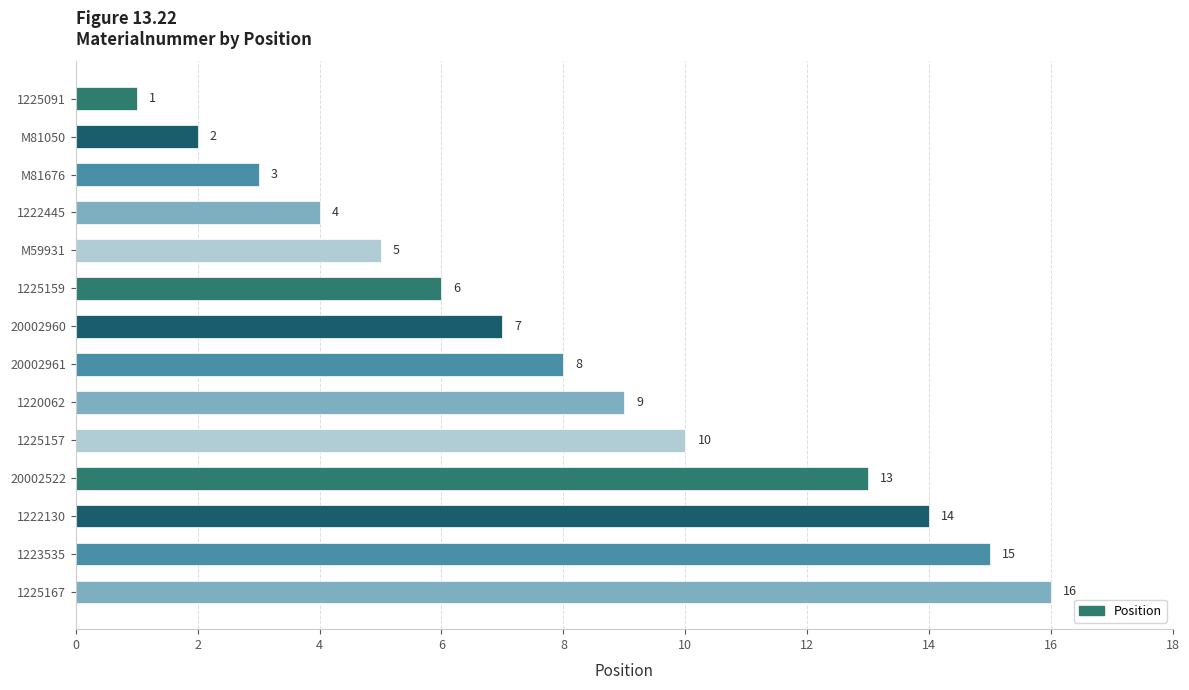

How many values are below 8?

7